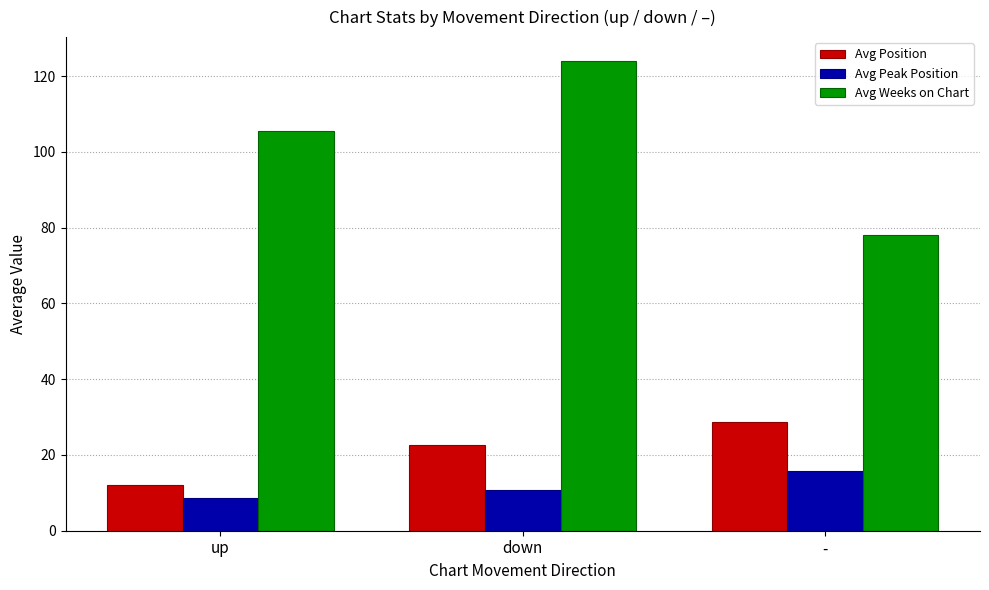

How many categories are shown in the chart?

3